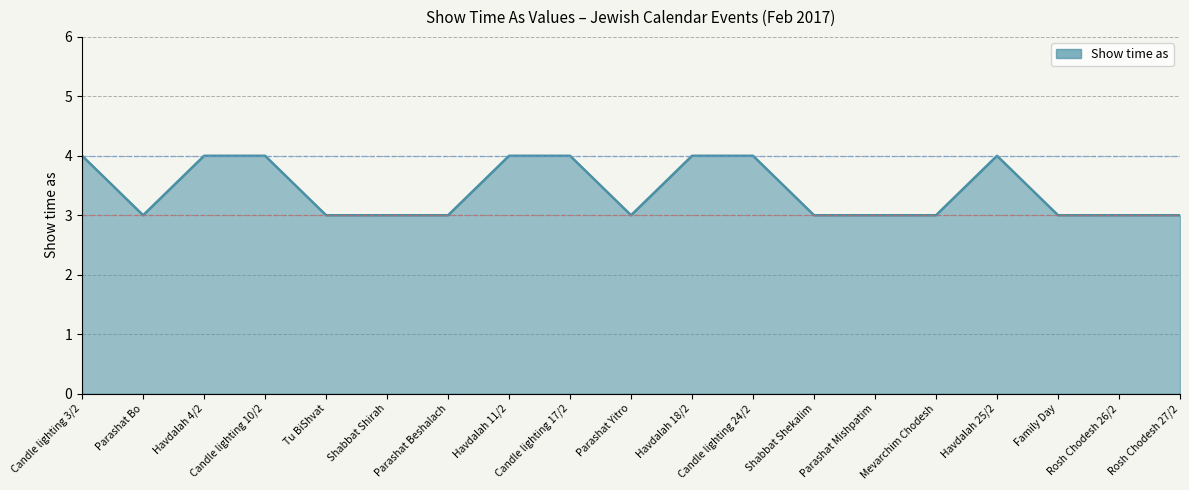

What is the minimum value shown in the chart?

3